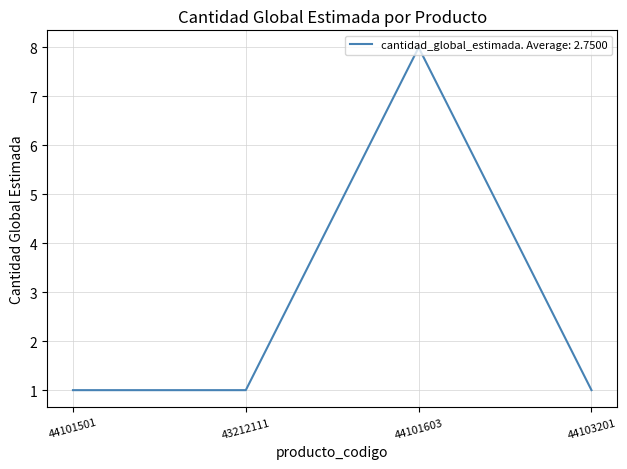

What position from the left is 44101501?

1